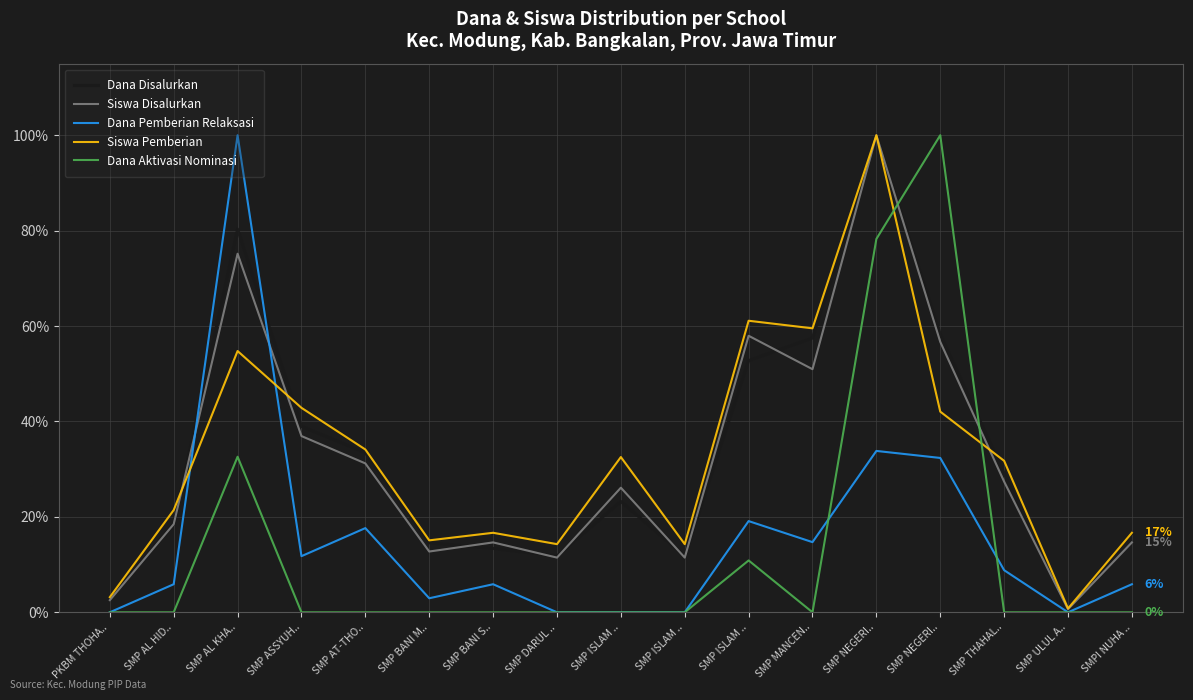

True or false: Dana Disalurkan has more than 2 points higher than both neighbors.

True